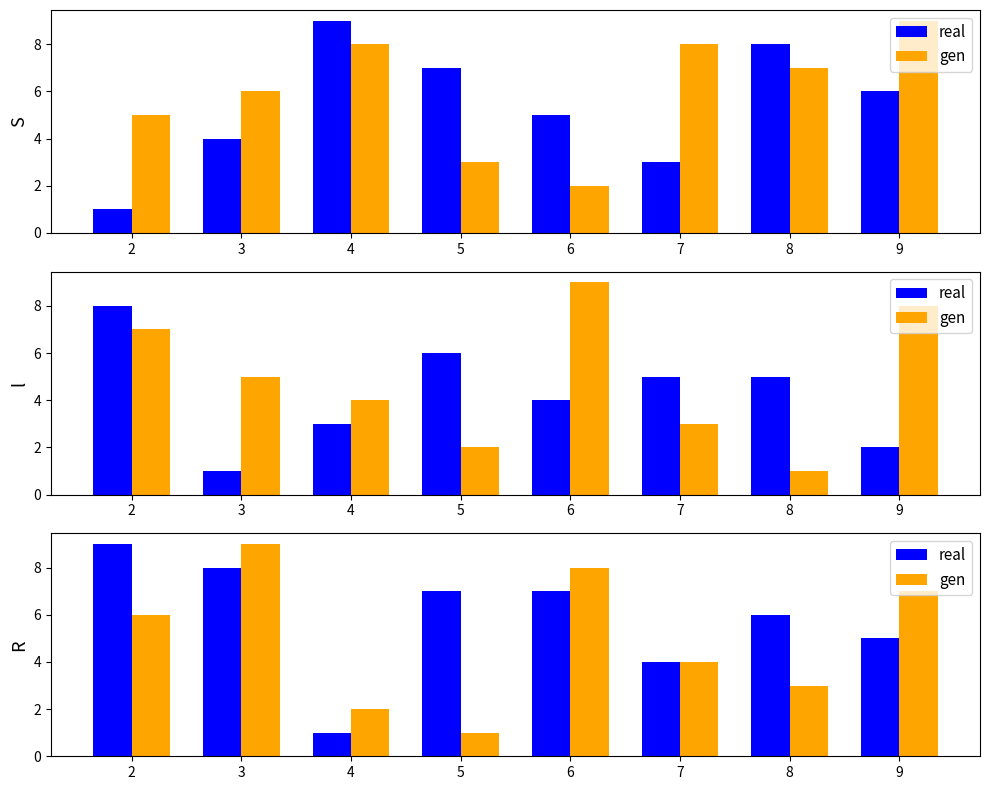

Are the bars horizontal?

No